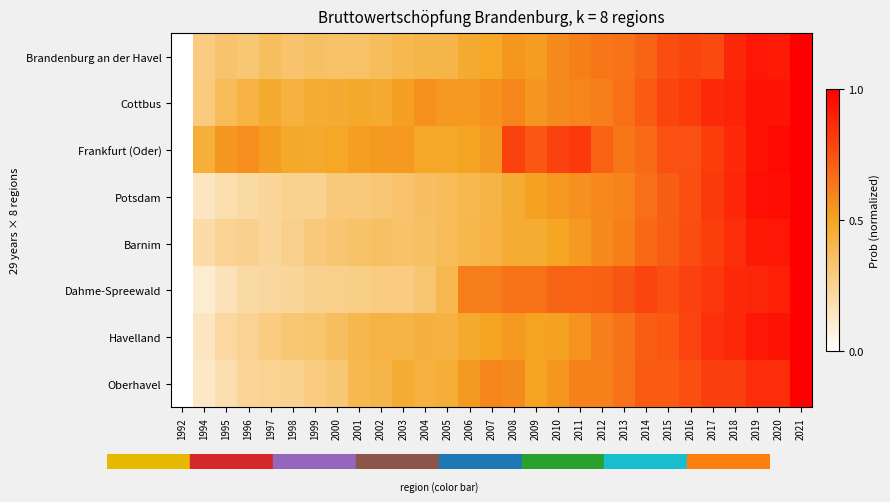

Reading right to left, extract all data points from this chart.

Brandenburg an der Havel: 2021=1.0	2020=0.9	2019=0.9	2018=0.9	2017=0.8	2016=0.8	2015=0.8	2014=0.7	2013=0.7	2012=0.6	2011=0.6	2010=0.6	2009=0.5	2008=0.5	2007=0.5	2006=0.5	2005=0.4	2004=0.4	2003=0.4	2002=0.4	2001=0.3	2000=0.3	1999=0.4	1998=0.3	1997=0.4	1996=0.3	1995=0.3	1994=0.3	1992=0.0
Cottbus: 2021=1.0	2020=0.9	2019=0.9	2018=0.9	2017=0.9	2016=0.8	2015=0.8	2014=0.7	2013=0.7	2012=0.6	2011=0.6	2010=0.6	2009=0.5	2008=0.6	2007=0.6	2006=0.5	2005=0.5	2004=0.6	2003=0.5	2002=0.5	2001=0.5	2000=0.5	1999=0.5	1998=0.4	1997=0.5	1996=0.4	1995=0.4	1994=0.3	1992=0.0
Frankfurt (Oder): 2021=1.0	2020=1.0	2019=0.9	2018=0.9	2017=0.8	2016=0.8	2015=0.8	2014=0.7	2013=0.6	2012=0.7	2011=0.8	2010=0.8	2009=0.7	2008=0.8	2007=0.5	2006=0.5	2005=0.5	2004=0.5	2003=0.5	2002=0.5	2001=0.5	2000=0.5	1999=0.5	1998=0.5	1997=0.5	1996=0.6	1995=0.5	1994=0.4	1992=0.0
Potsdam: 2021=1.0	2020=1.0	2019=1.0	2018=0.9	2017=0.8	2016=0.8	2015=0.7	2014=0.7	2013=0.6	2012=0.6	2011=0.6	2010=0.5	2009=0.5	2008=0.5	2007=0.4	2006=0.4	2005=0.4	2004=0.4	2003=0.3	2002=0.3	2001=0.3	2000=0.3	1999=0.3	1998=0.3	1997=0.2	1996=0.2	1995=0.2	1994=0.1	1992=0.0
Barnim: 2021=1.0	2020=0.9	2019=0.9	2018=0.9	2017=0.8	2016=0.8	2015=0.7	2014=0.7	2013=0.6	2012=0.6	2011=0.5	2010=0.5	2009=0.5	2008=0.5	2007=0.4	2006=0.4	2005=0.4	2004=0.4	2003=0.3	2002=0.4	2001=0.3	2000=0.3	1999=0.3	1998=0.3	1997=0.2	1996=0.3	1995=0.2	1994=0.2	1992=0.0
Dahme-Spreewald: 2021=1.0	2020=0.9	2019=0.9	2018=0.9	2017=0.8	2016=0.8	2015=0.8	2014=0.8	2013=0.7	2012=0.7	2011=0.7	2010=0.7	2009=0.7	2008=0.7	2007=0.6	2006=0.6	2005=0.4	2004=0.3	2003=0.3	2002=0.3	2001=0.3	2000=0.3	1999=0.3	1998=0.2	1997=0.2	1996=0.2	1995=0.2	1994=0.1	1992=0.0
Havelland: 2021=1.0	2020=0.9	2019=0.9	2018=0.9	2017=0.9	2016=0.8	2015=0.7	2014=0.7	2013=0.7	2012=0.6	2011=0.6	2010=0.5	2009=0.5	2008=0.5	2007=0.5	2006=0.5	2005=0.4	2004=0.4	2003=0.4	2002=0.4	2001=0.4	2000=0.4	1999=0.3	1998=0.3	1997=0.3	1996=0.2	1995=0.2	1994=0.1	1992=0.0
Oberhavel: 2021=1.0	2020=0.9	2019=0.9	2018=0.8	2017=0.8	2016=0.8	2015=0.7	2014=0.7	2013=0.6	2012=0.6	2011=0.6	2010=0.5	2009=0.5	2008=0.6	2007=0.6	2006=0.5	2005=0.5	2004=0.4	2003=0.5	2002=0.4	2001=0.4	2000=0.3	1999=0.3	1998=0.3	1997=0.2	1996=0.2	1995=0.2	1994=0.1	1992=0.0